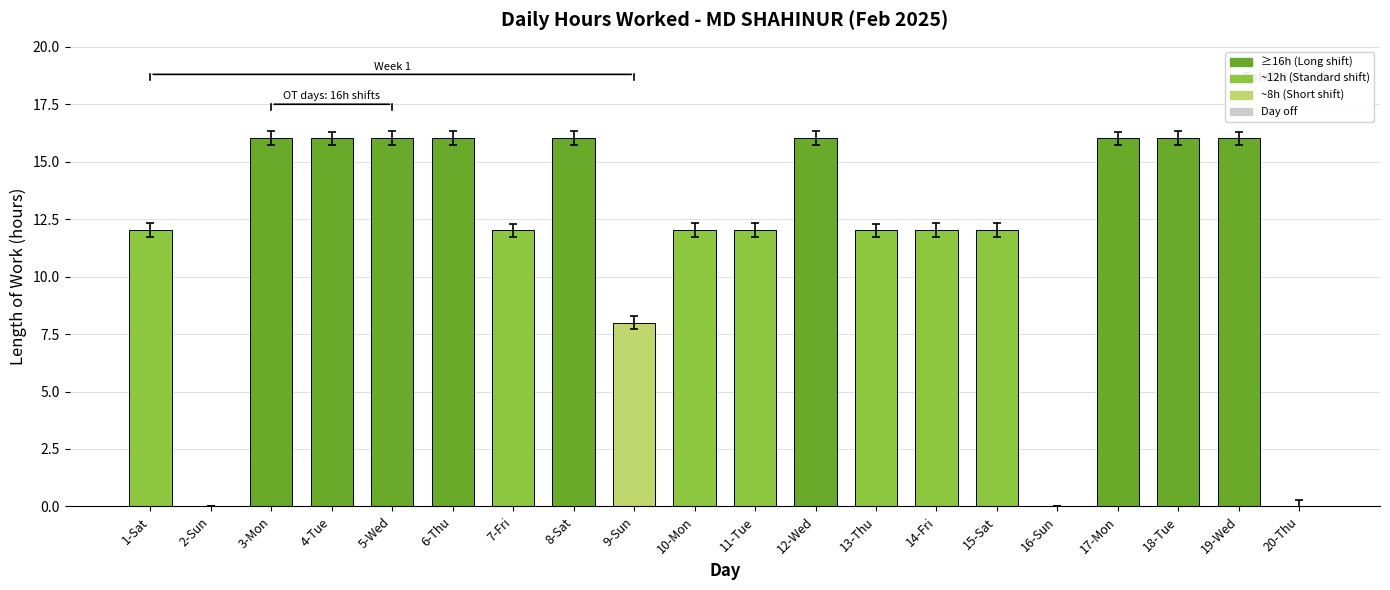

Are the bars grouped side by side (vs. stacked)?

No